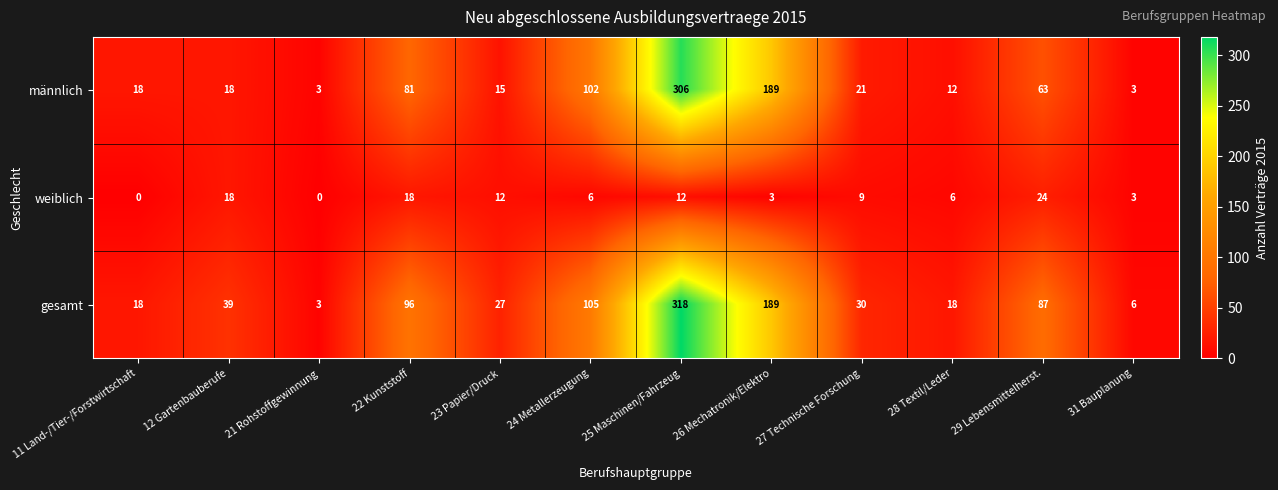

Count the number of data series in this chart.

3